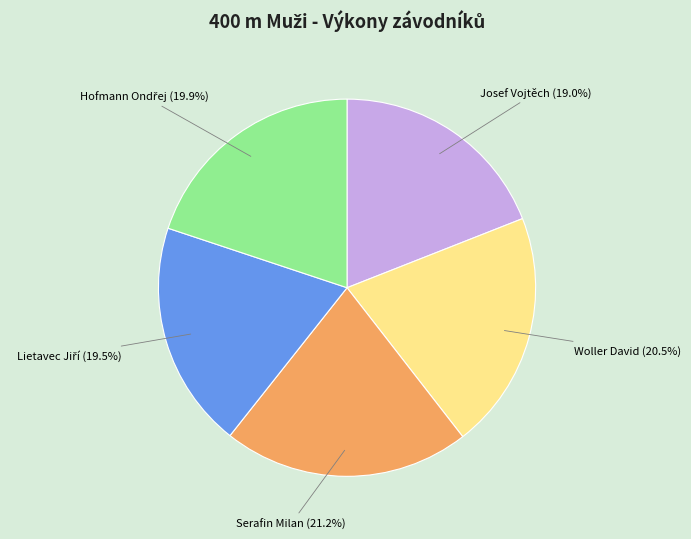

True or false: Serafin Milan accounts for 11% of the total.

False